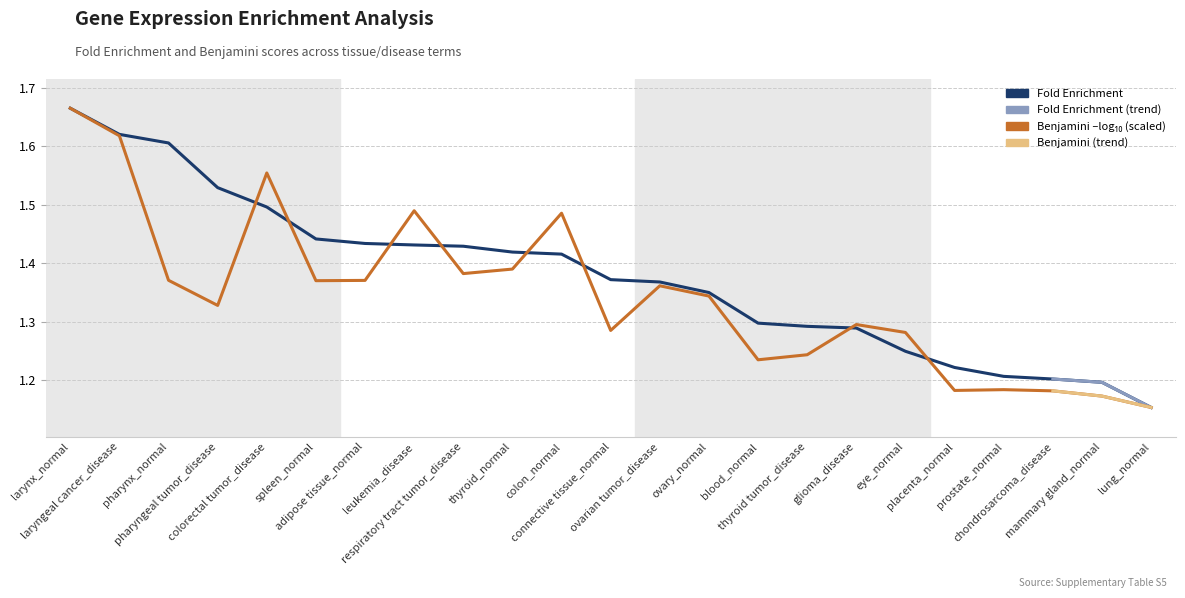

What is the difference between the maximum and minimum values?

0.5